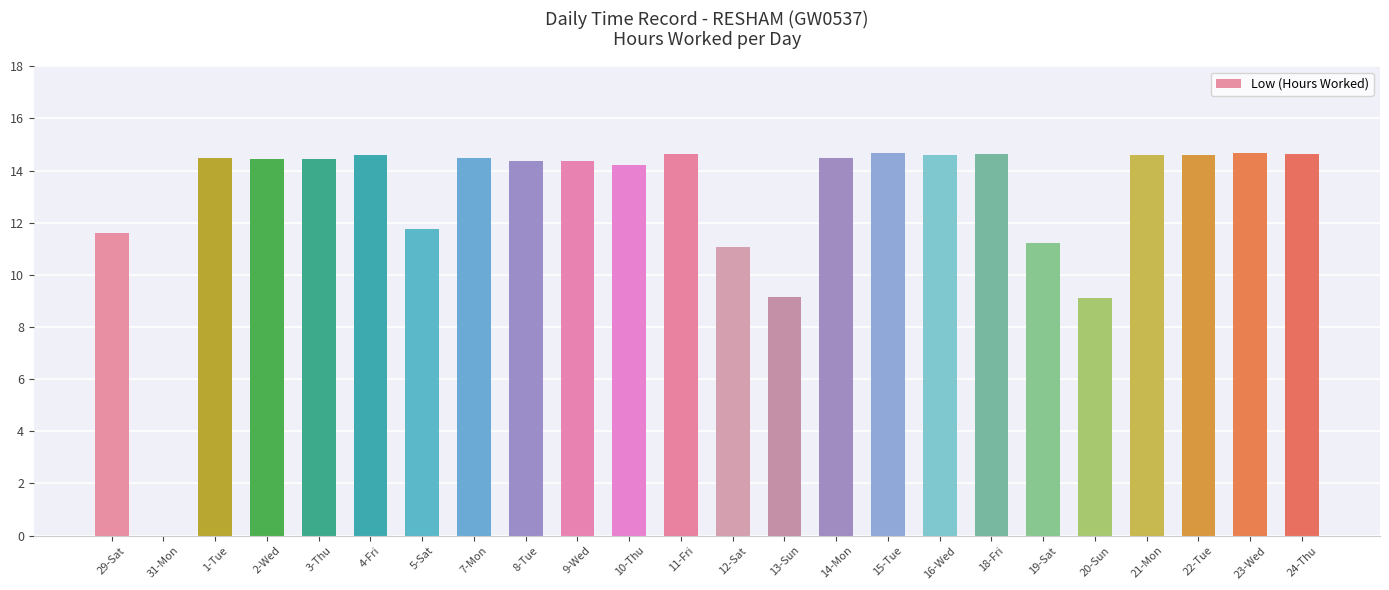

Which label corresponds to the smallest value in the chart?

31-Mon